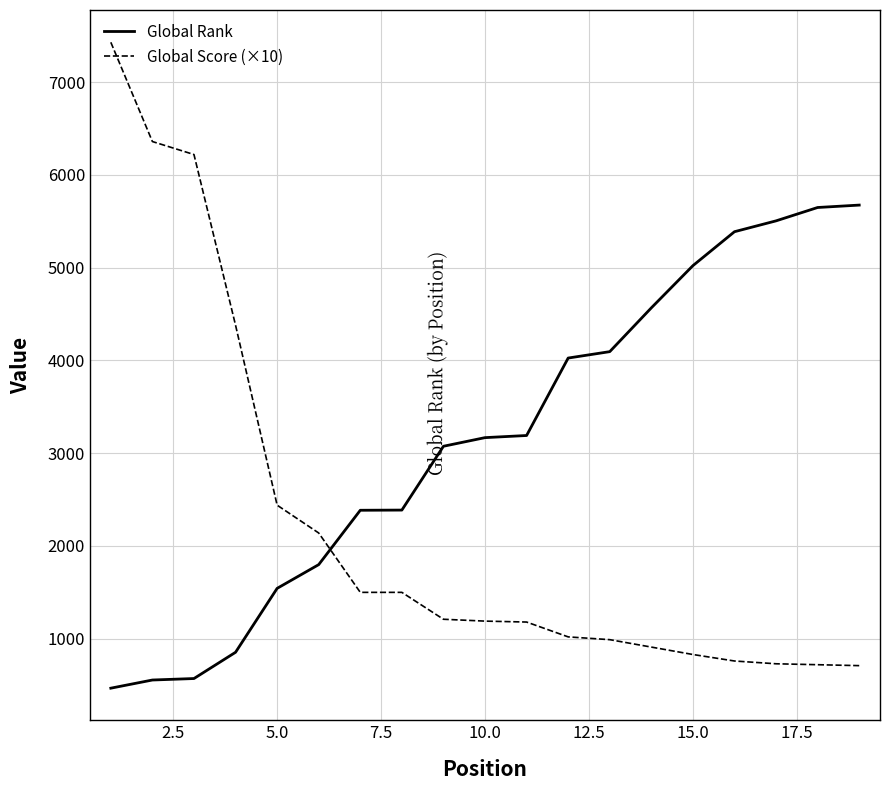

What is the average value of the Global Rank series?

3154